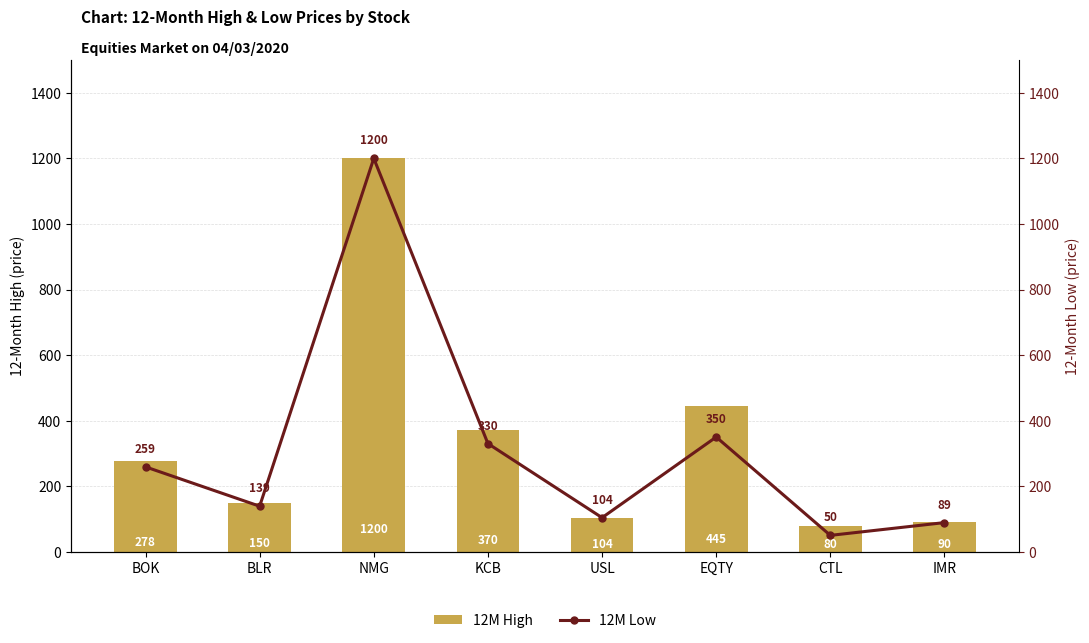

What is the difference between the highest and lowest values at EQTY?

95